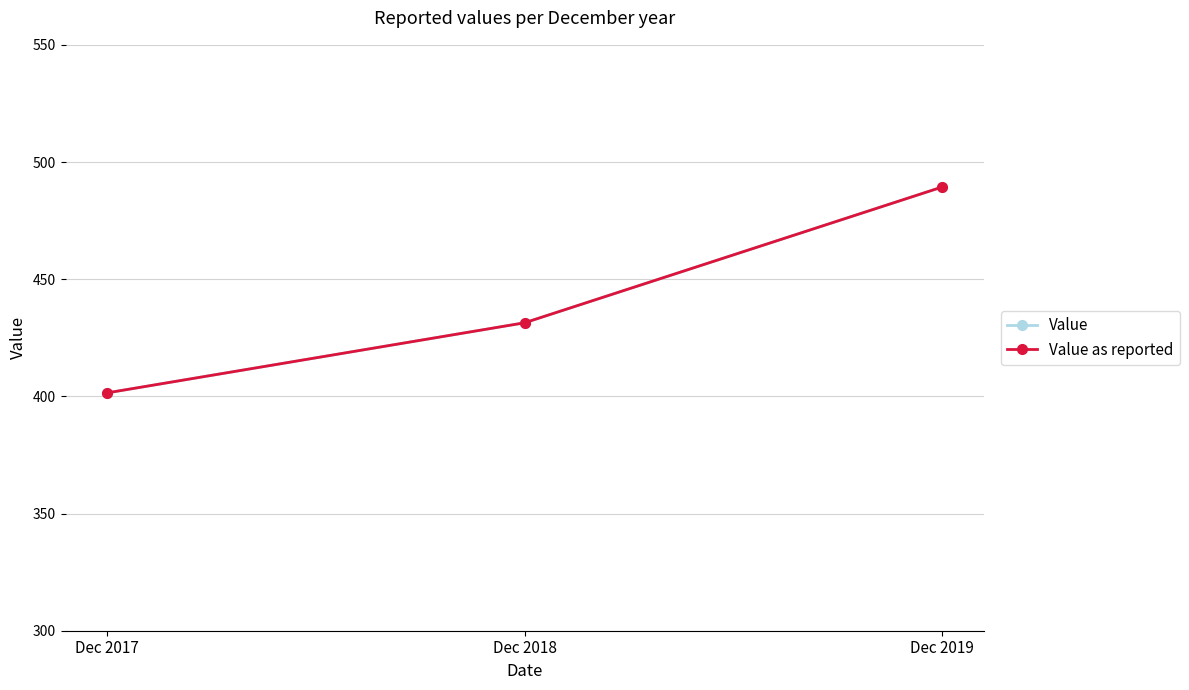

Reading right to left, transcribe all the data shown in this chart.

Value: Dec 2019=489.3	Dec 2018=431.4	Dec 2017=401.5
Value as reported: Dec 2019=489.3	Dec 2018=431.4	Dec 2017=401.5